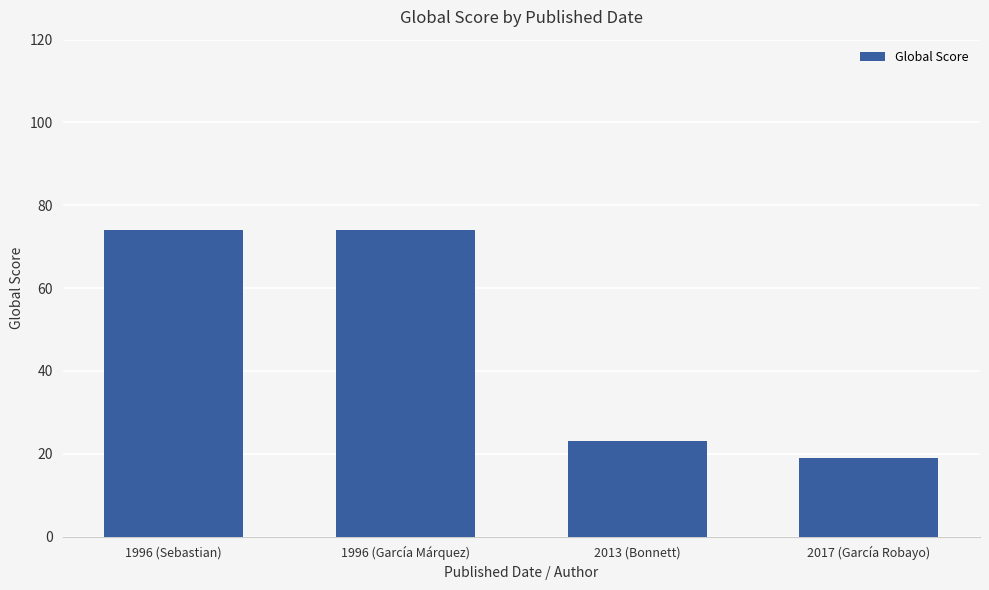

Reading left to right, what are all the values shown in this chart?

1996 (Sebastian)=74	1996 (García Márquez)=74	2013 (Bonnett)=23	2017 (García Robayo)=19